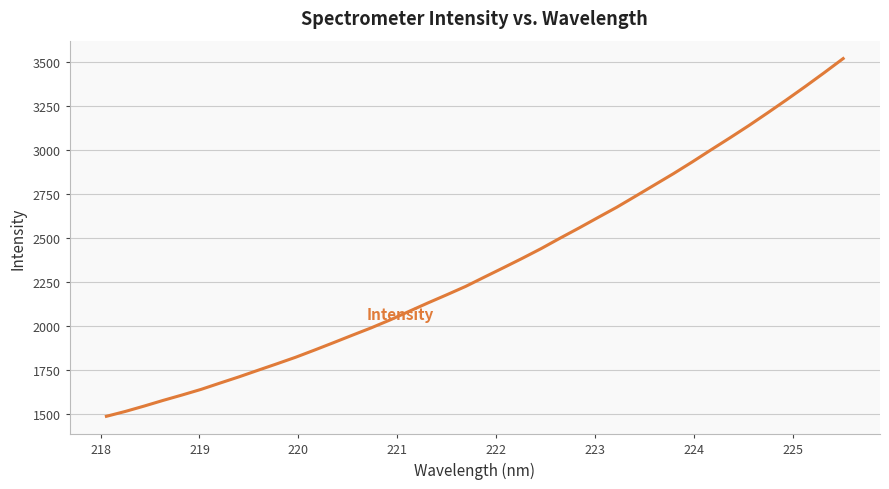

What is the smallest value displayed?

1486.6